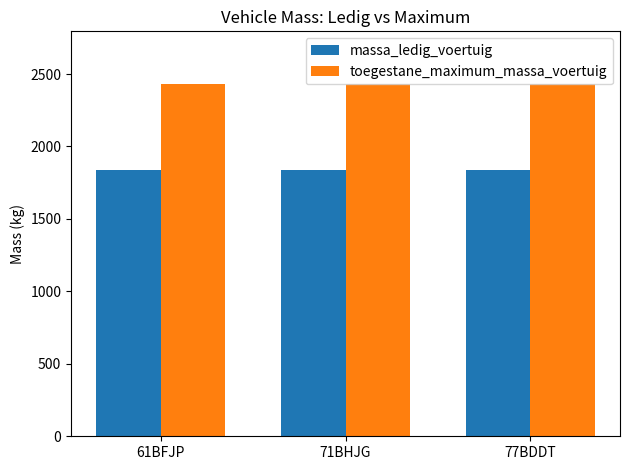

How many bars are there in each group?

2